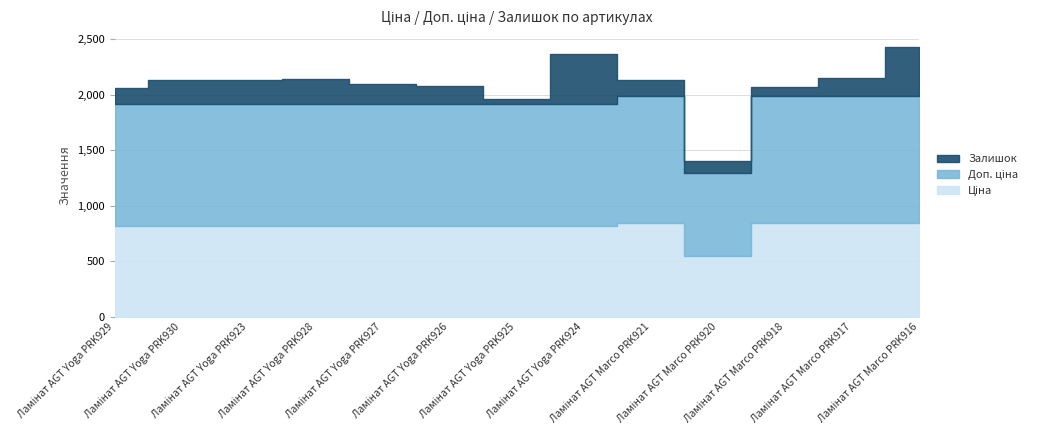

Which series has the widest spread of values?

Доп. ціна